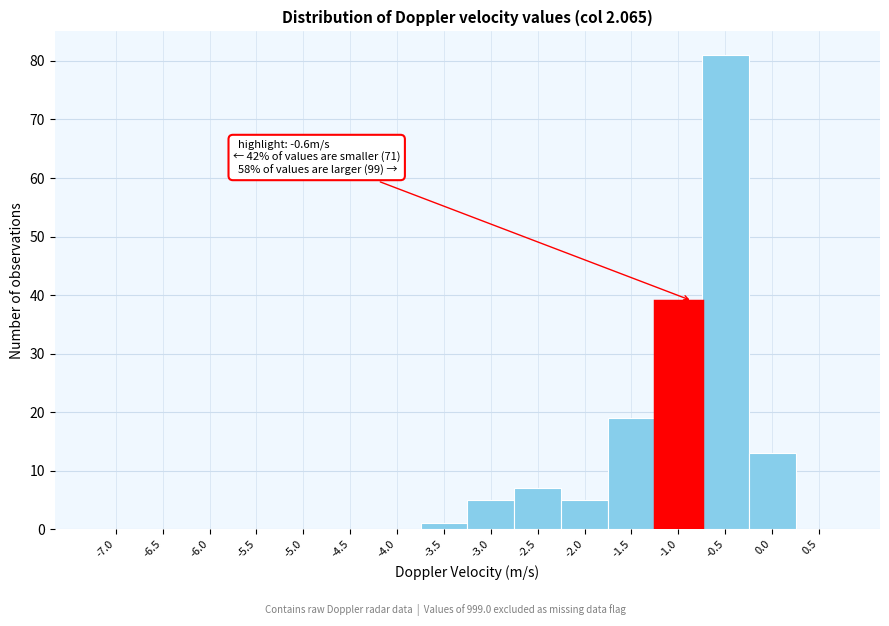

Reading left to right, extract all data points from this chart.

-7.0=0	-6.5=0	-6.0=0	-5.5=0	-5.0=0	-4.5=0	-4.0=0	-3.5=1	-3.0=5	-2.5=7	-2.0=5	-1.5=19	-1.0=39	-0.5=81	0.0=13	0.5=0